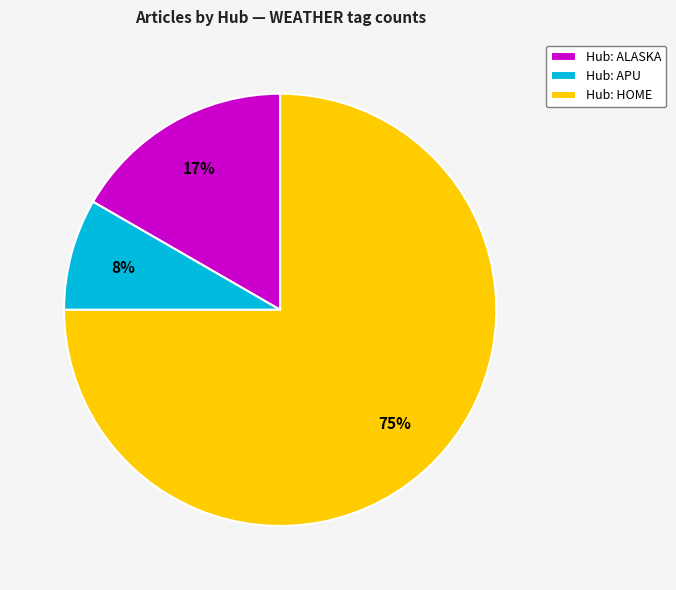

What is the largest slice in the pie chart?

Hub: HOME